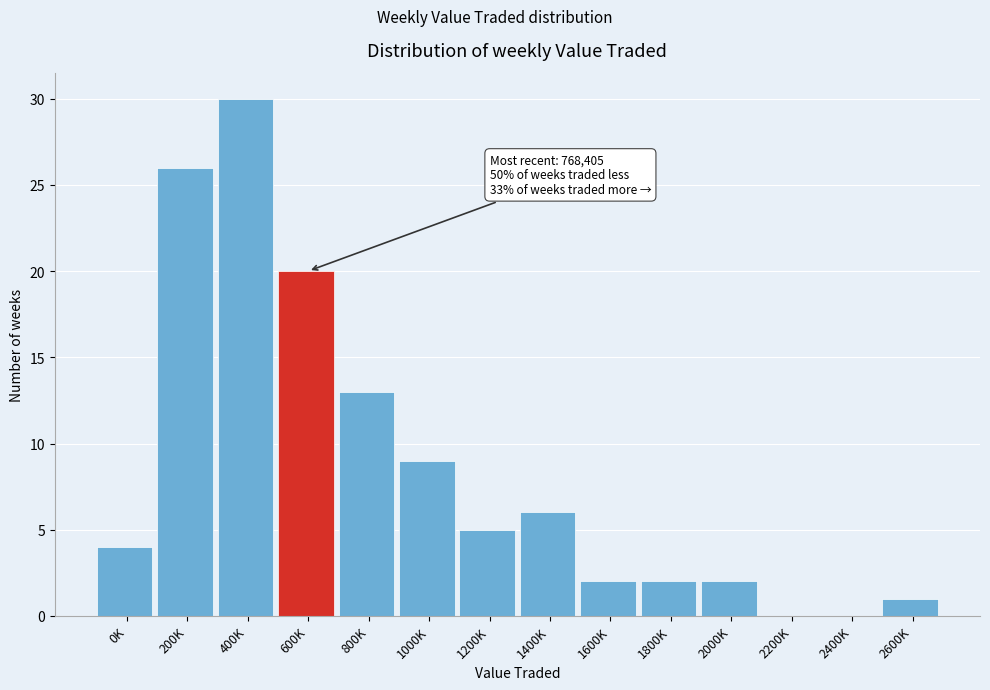

Reading right to left, transcribe all the data shown in this chart.

2600K=1	2400K=0	2200K=0	2000K=2	1800K=2	1600K=2	1400K=6	1200K=5	1000K=9	800K=13	600K=20	400K=30	200K=26	0K=4